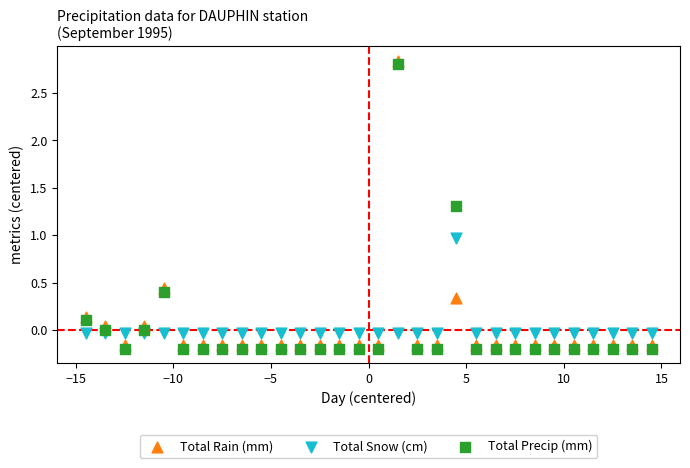

Which series contains the lowest Y value?

Total Precip (mm)